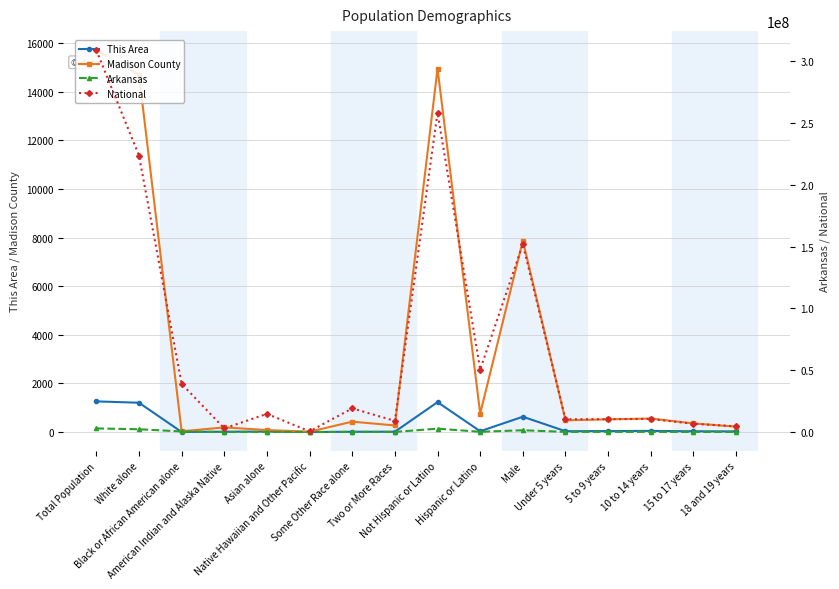

What is the total value across all series at Not Hispanic or Latino?

261013999